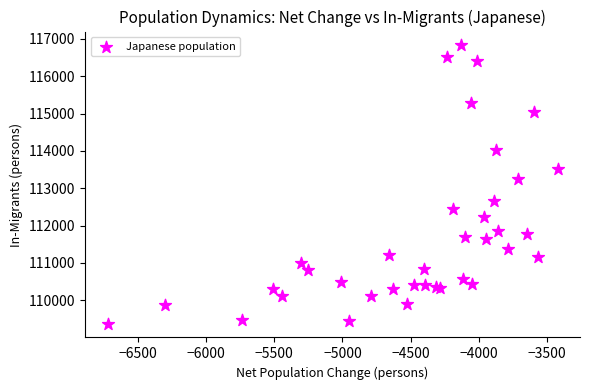

What Y value in the scatter plot is closest to 113099?

113257